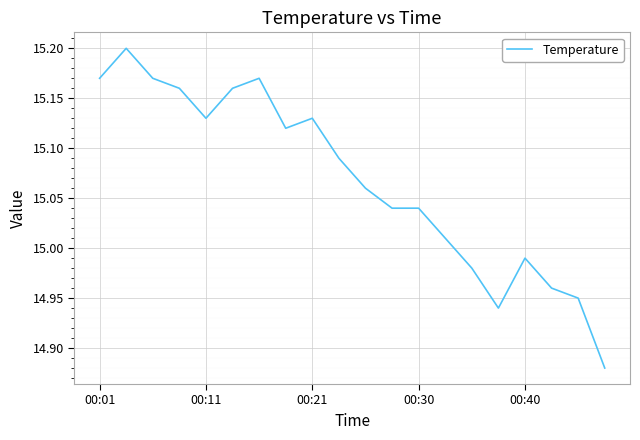

At which category does the data reach its first local valley?

00:11